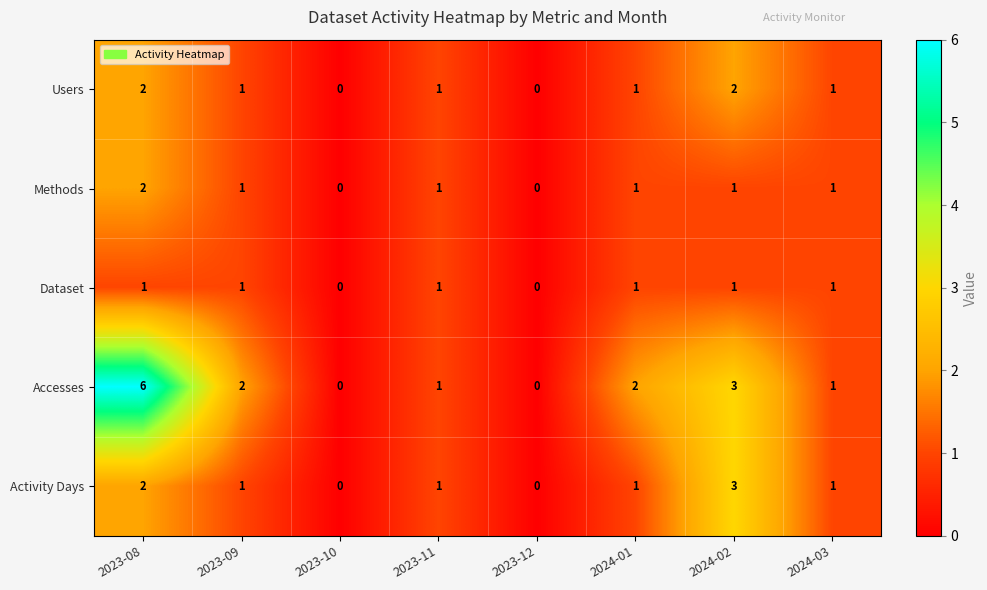

Count the Users values in the range 1 to 2.

6